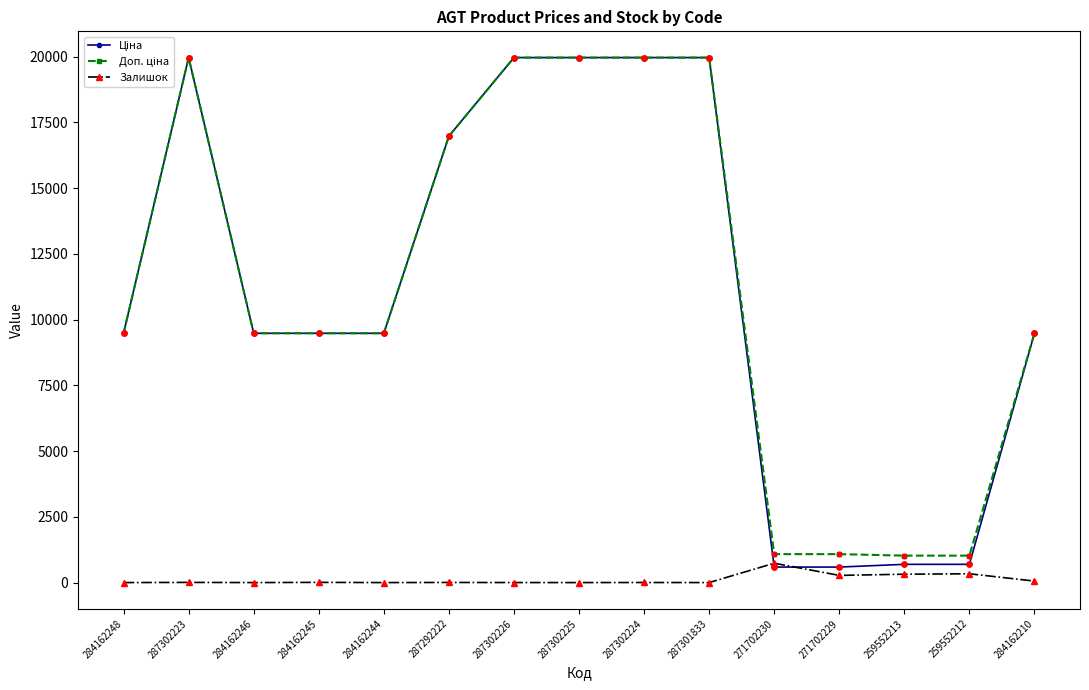

True or false: Залишок has more than 2 points higher than both neighbors.

True